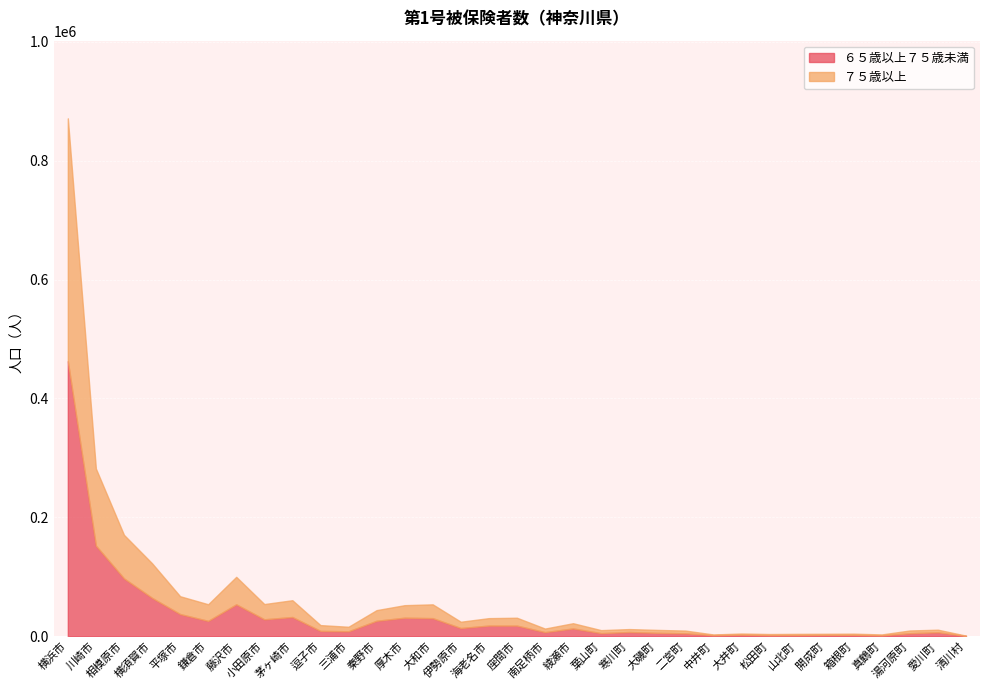

List the series in order of their overall mean, highest first.

６５歳以上７５歳未満, ７５歳以上